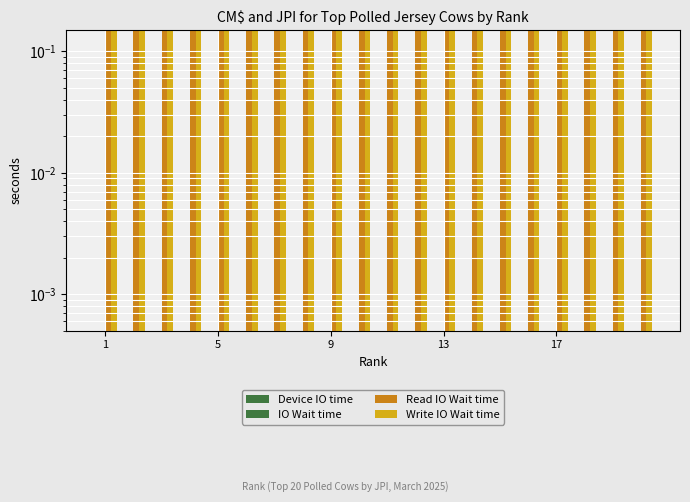

At which category is the sum across all series the highest?

1